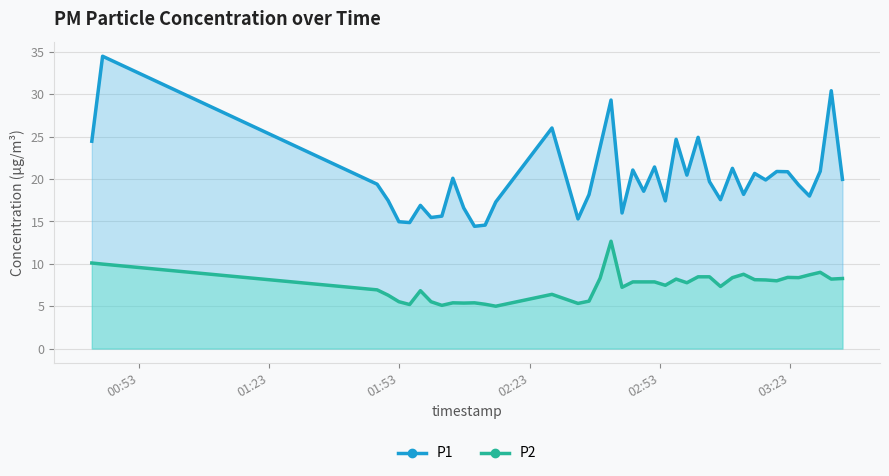

True or false: P1 and P2 intersect in this chart.

False